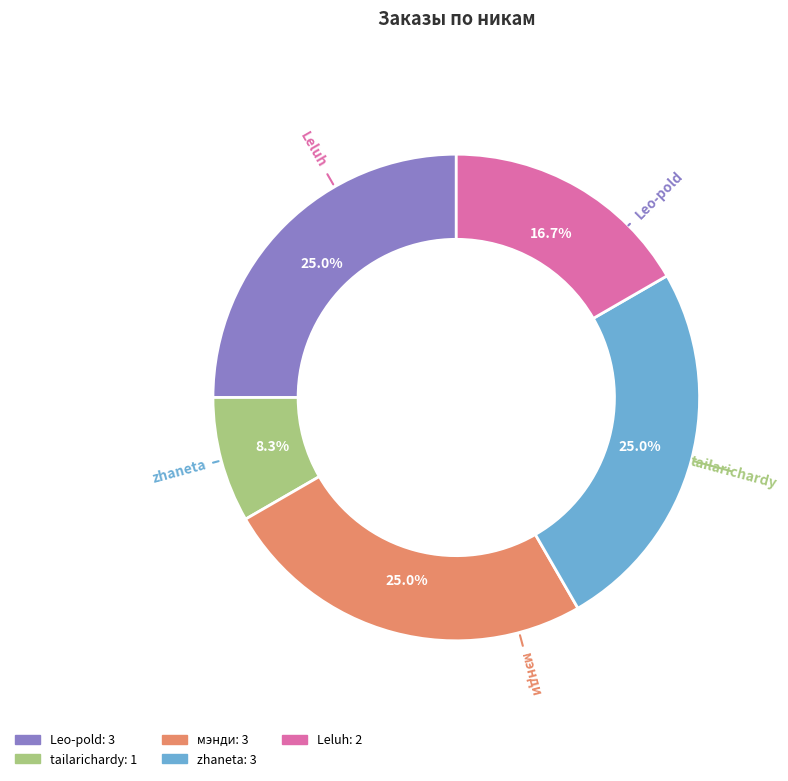

To the nearest percent, what is the average slice percentage?

20%